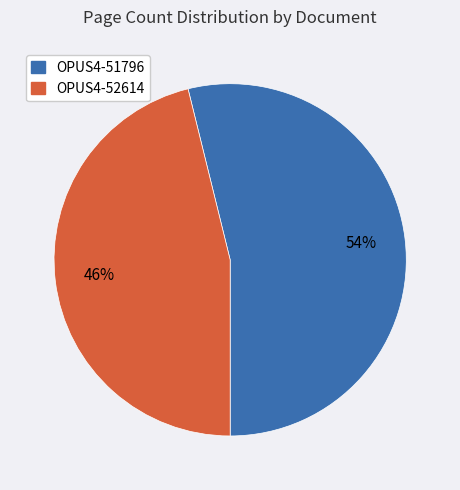

How many slices are in this pie chart?

2